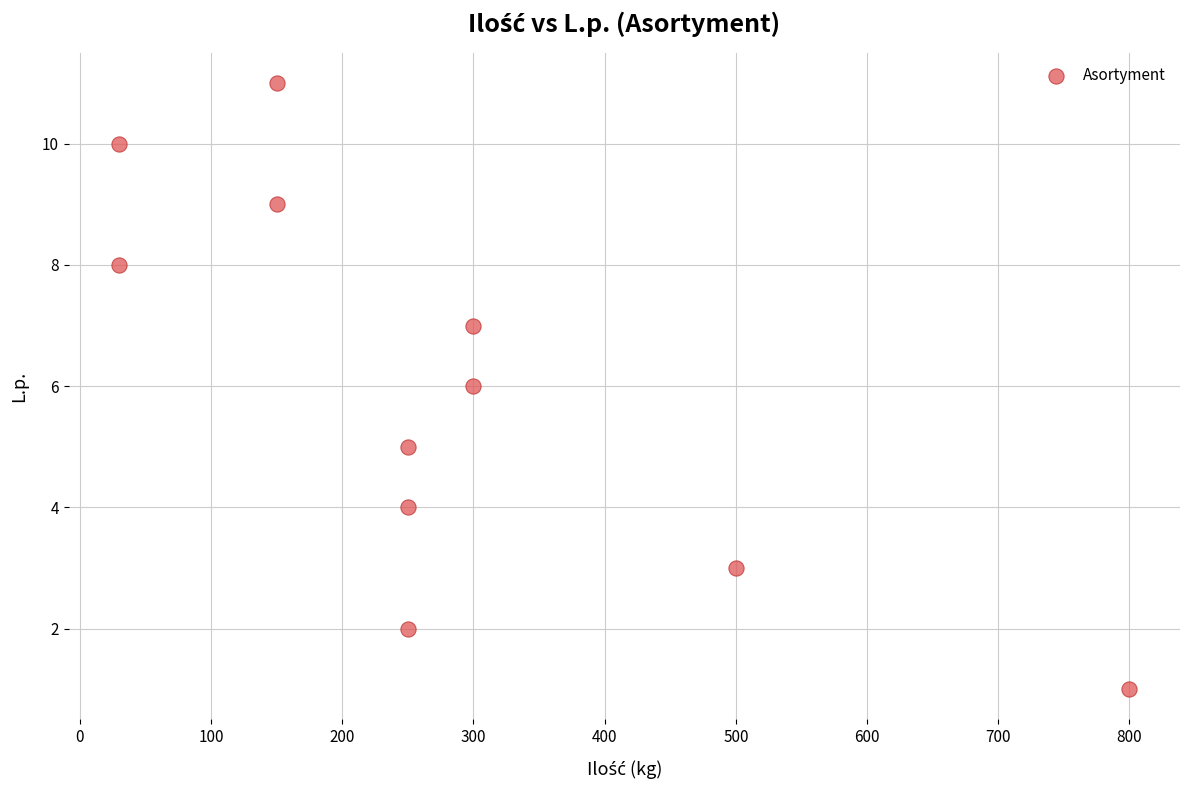

What is the range of X values (max minus min)?

770